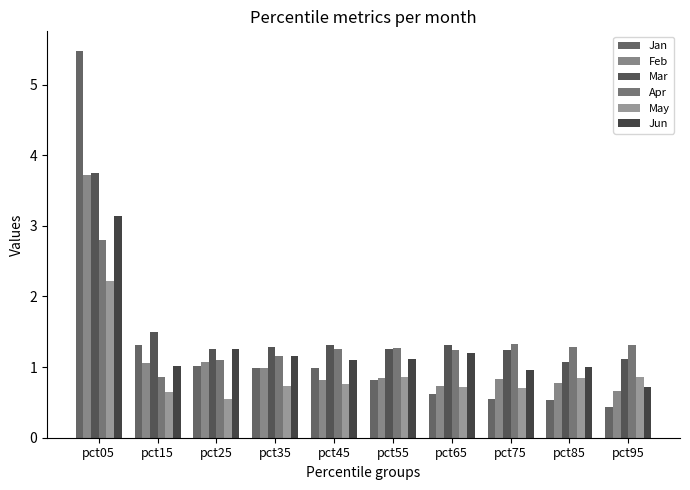

List the labels in order of May value, smallest first.

pct25, pct15, pct75, pct65, pct35, pct45, pct85, pct95, pct55, pct05